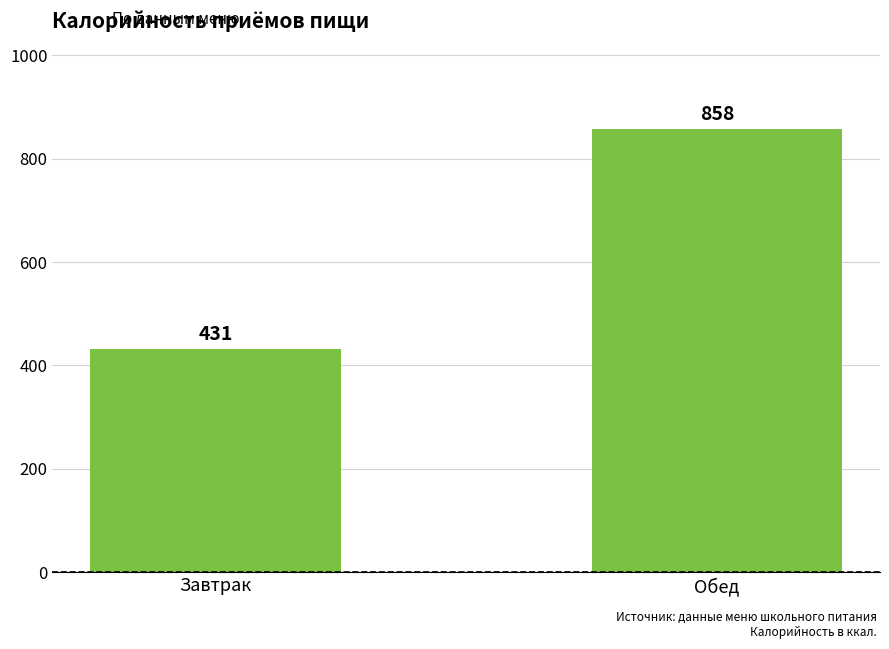

At which category does the chart reach its peak across all series?

Обед